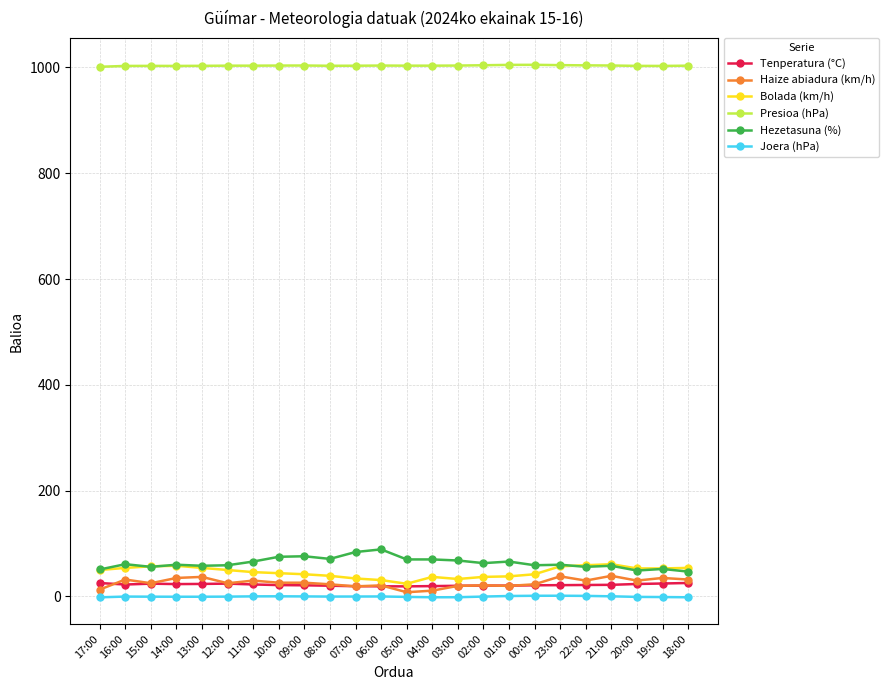

What is the maximum value for Bolada (km/h)?

61.0